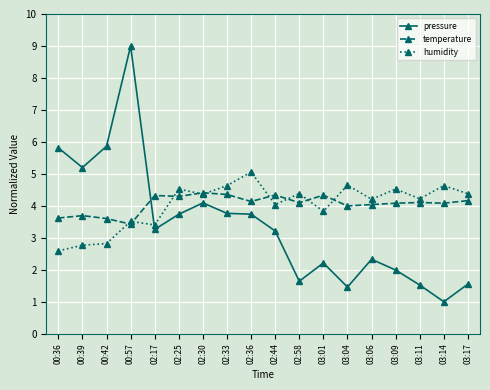

Between 02:30 and 03:06, which series saw the biggest shift?

pressure